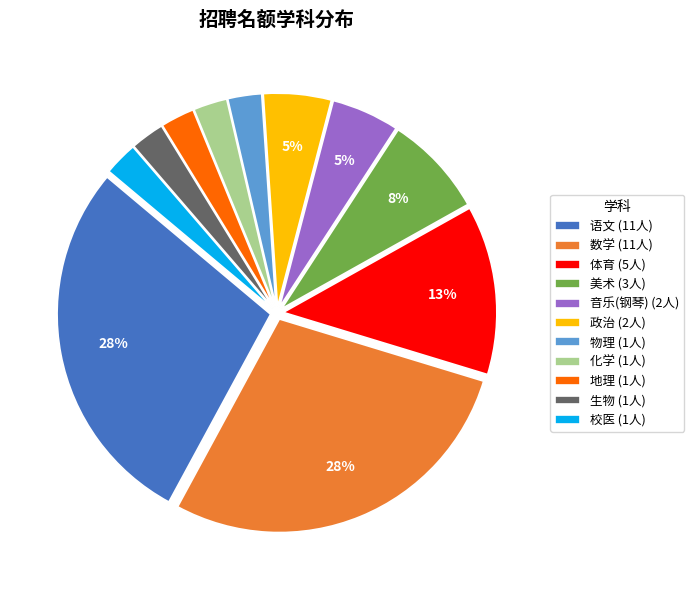

Which has a higher value, 数学 (11人) or 政治 (2人)?

数学 (11人)